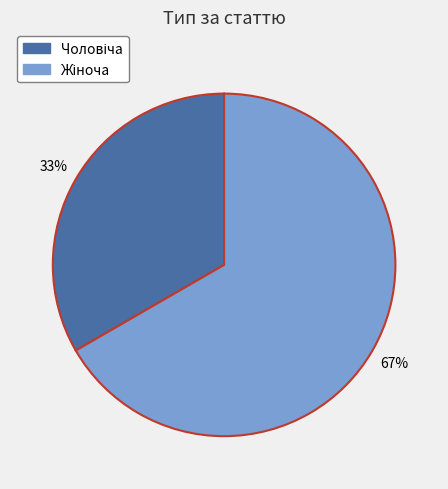

Is there any slice that represents more than half of the pie?

Yes